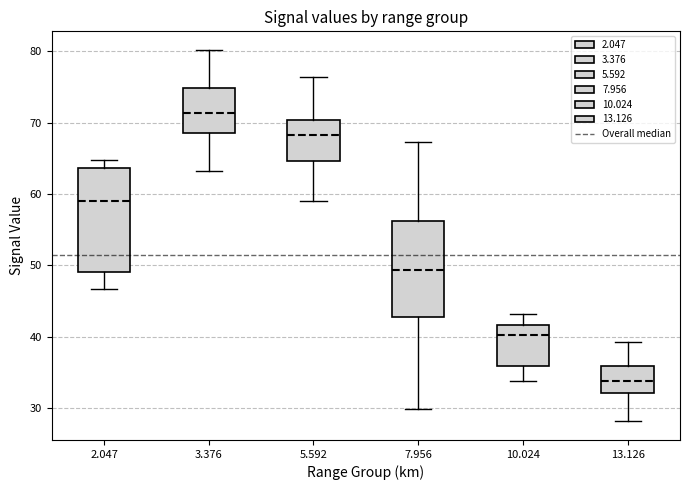

Reading left to right, transcribe this box plot: for each box, give where its median line is, the range the box spans, and where its two whiskers end, as read against the y-axis. The values are not printed on the chart, so give them approximately, as read against the axis.

2.047: median 59, box 49 to 64, whiskers 47 to 65
3.376: median 71, box 69 to 75, whiskers 63 to 80
5.592: median 68, box 65 to 70, whiskers 59 to 76
7.956: median 49, box 43 to 56, whiskers 30 to 67
10.024: median 40, box 36 to 42, whiskers 34 to 43
13.126: median 34, box 32 to 36, whiskers 28 to 39